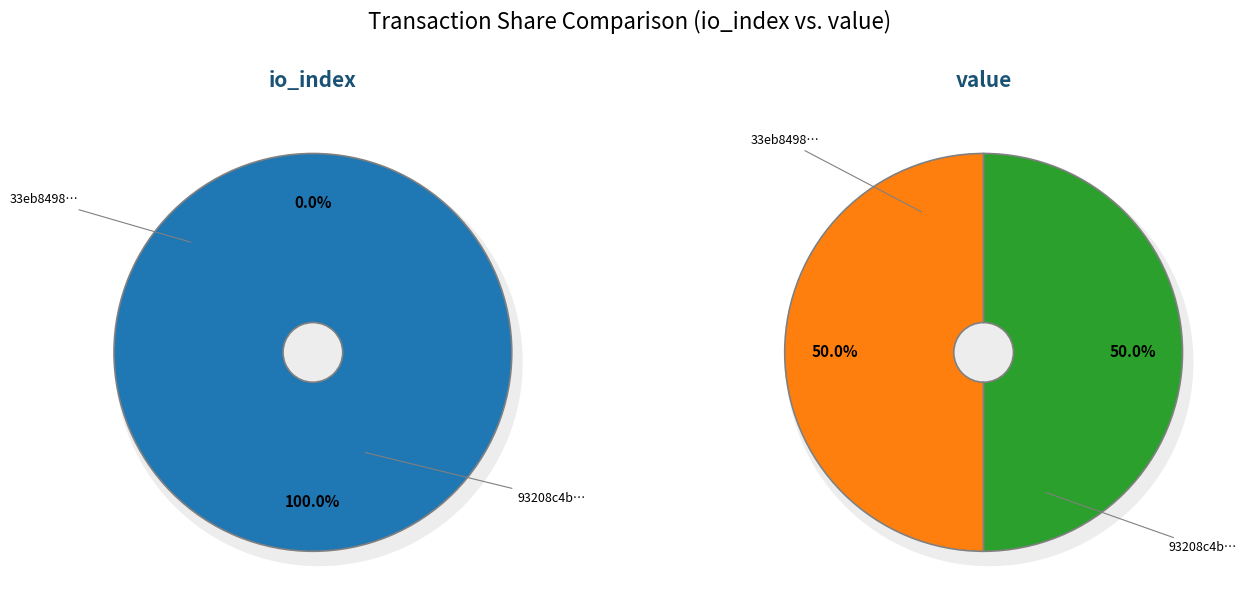

Do value_values and io_index_values together represent more than half of the pie?

Yes